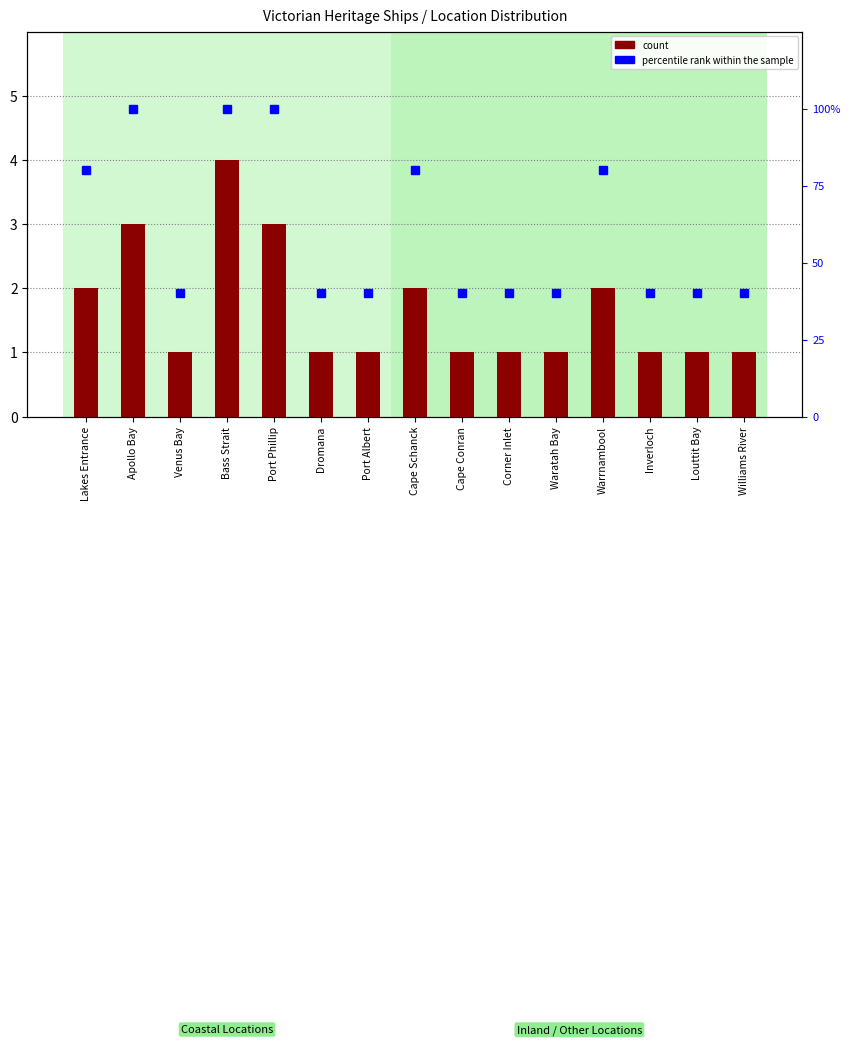

Which series has the largest range (max minus min)?

percentile rank within the sample